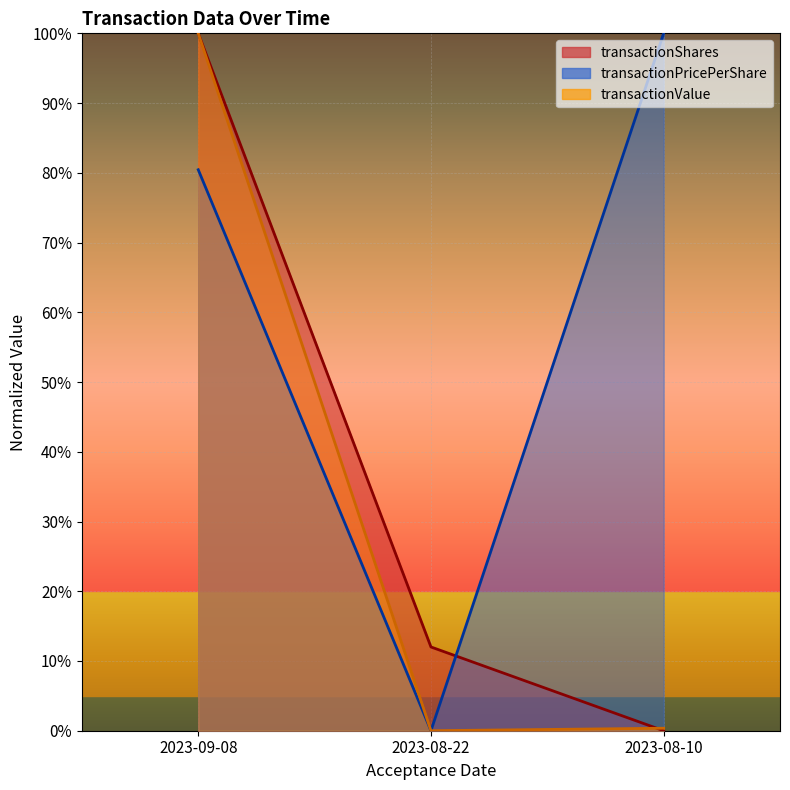

Where does the transactionPricePerShare series first go above 80?

2023-09-08